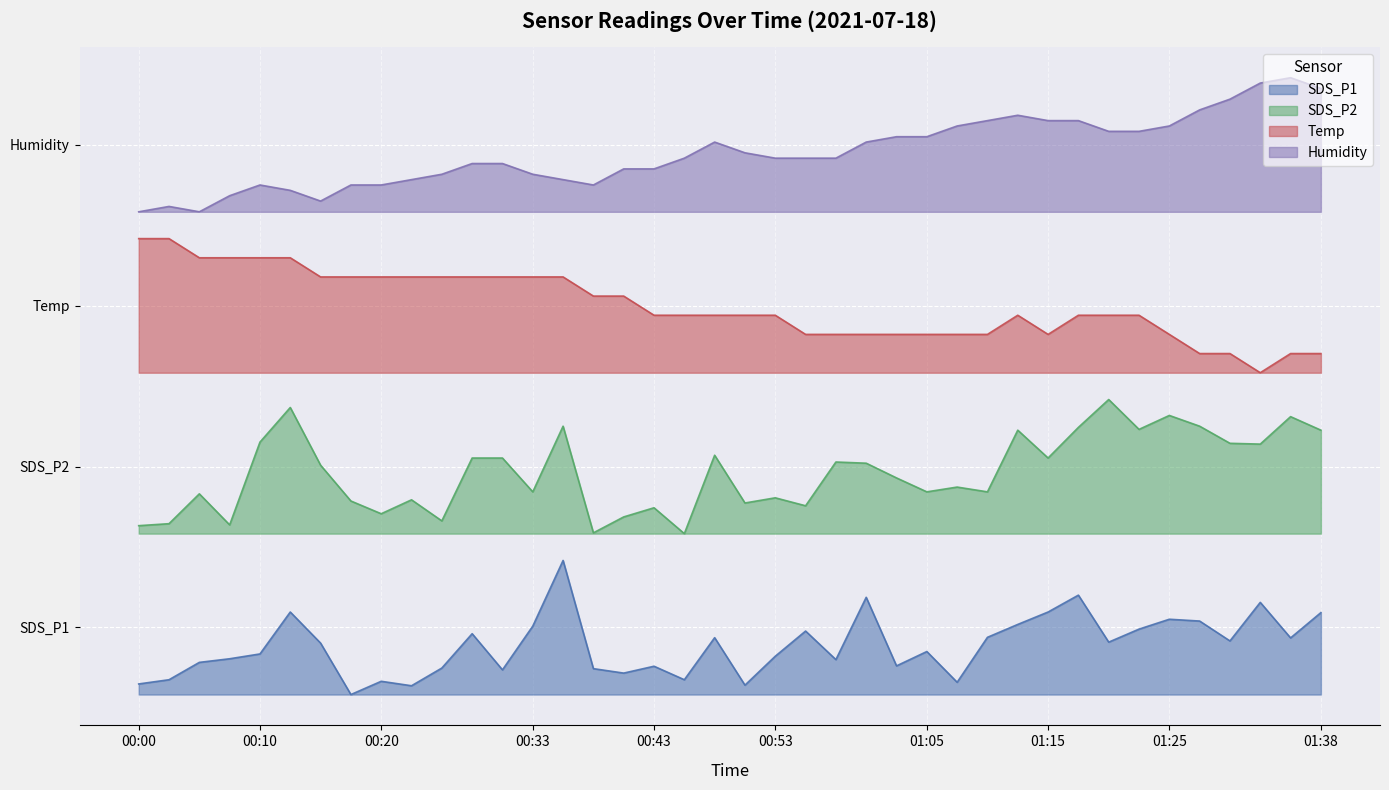

What is the approximate value of Temp at 00:10?

3.3